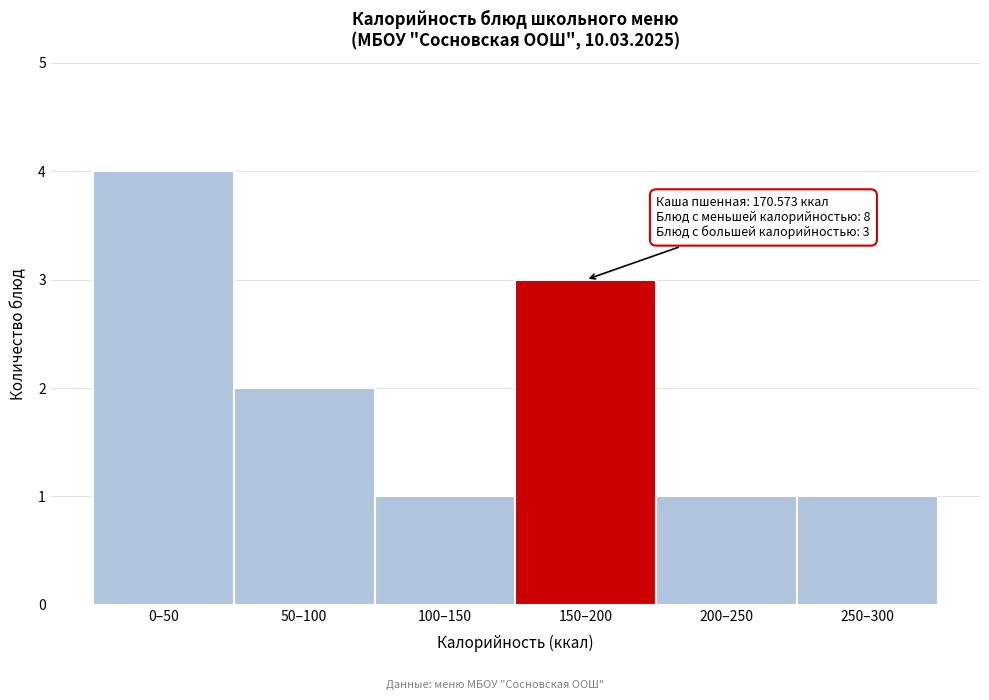

Reading left to right, transcribe all the data shown in this chart.

0–50=4	50–100=2	100–150=1	150–200=3	200–250=1	250–300=1